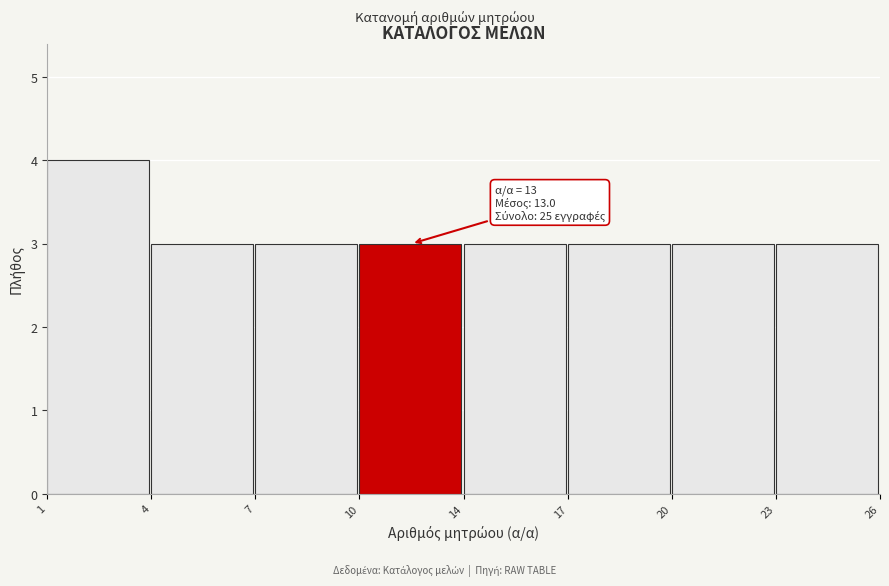

Reading left to right, extract all data points from this chart.

1=4	4=3	7=3	10=3	14=3	17=3	20=3	23=3